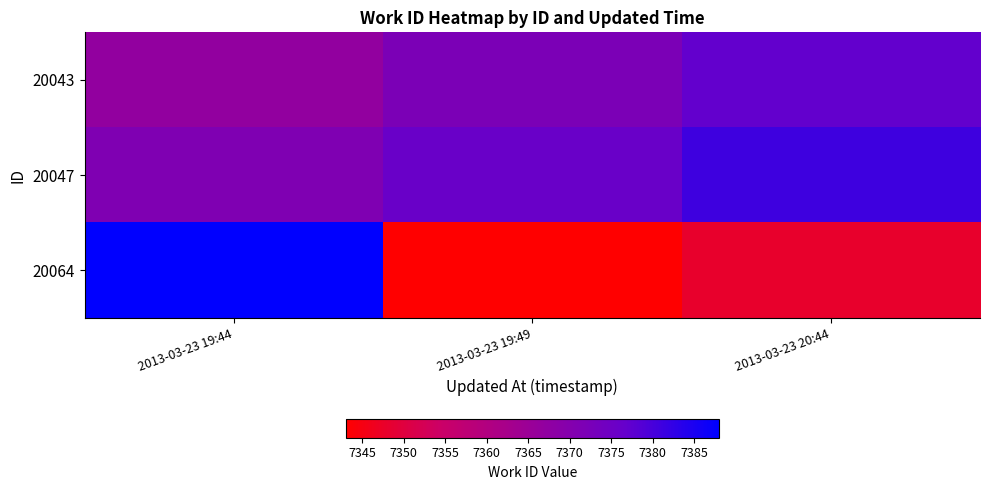

What is the total value across all series at 2013-03-23 20:44?

22106